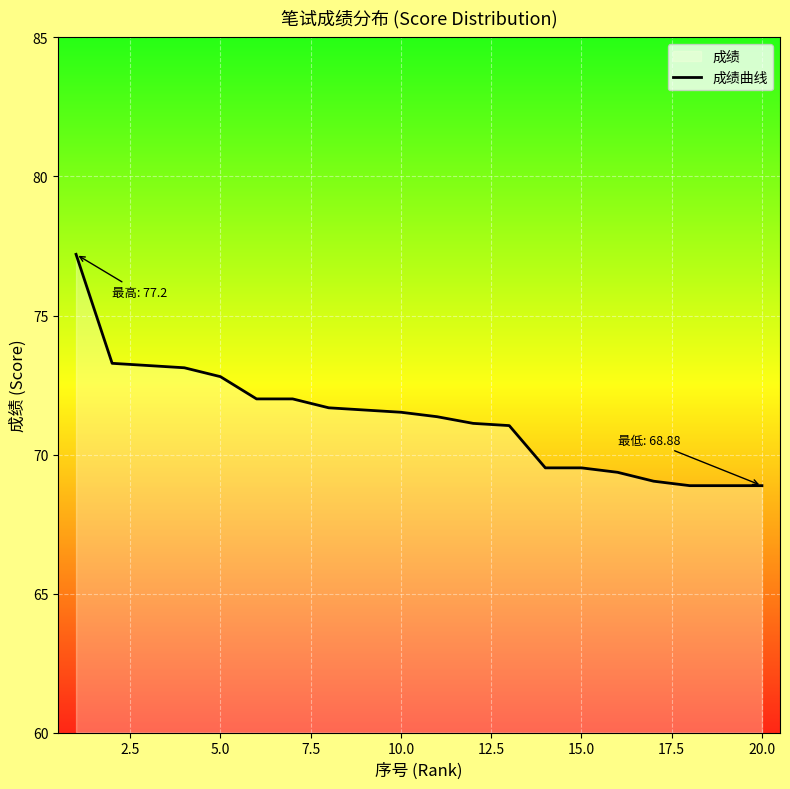

Reading right to left, what are all the values shown in this chart?

68.9	68.9	68.9	69.0	69.4	69.5	69.5	71.0	71.1	71.4	71.5	71.6	71.7	72.0	72.0	72.8	73.1	73.2	73.3	77.2